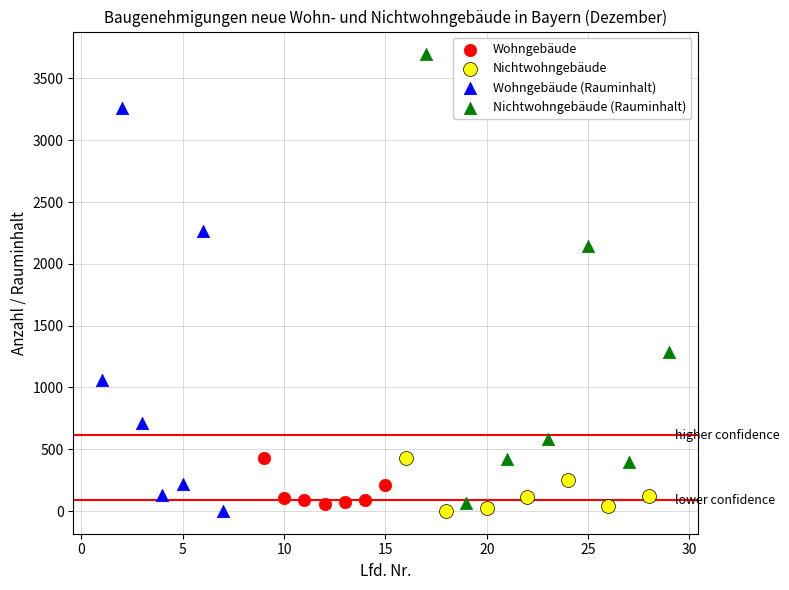

Which series has the largest Y range (max minus min)?

Nichtwohngebäude (Rauminhalt)